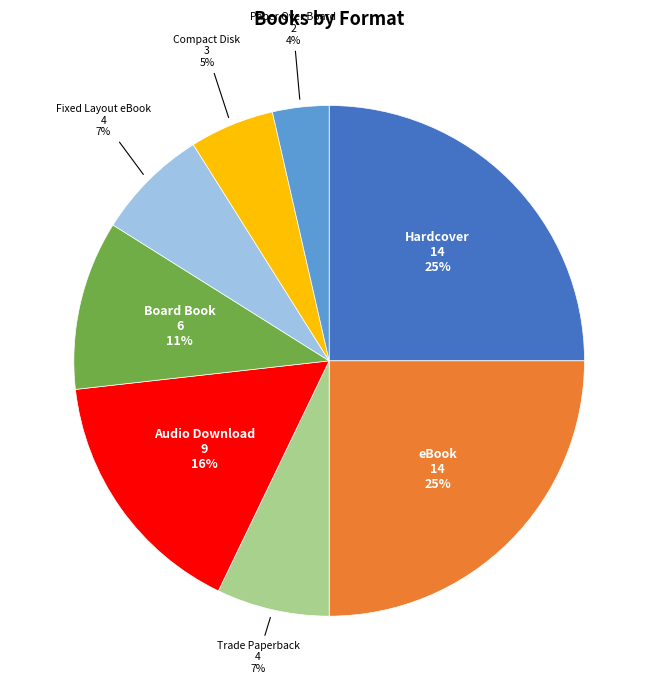

To the nearest percent, what is the difference between the largest and smallest slice percentages?

21%